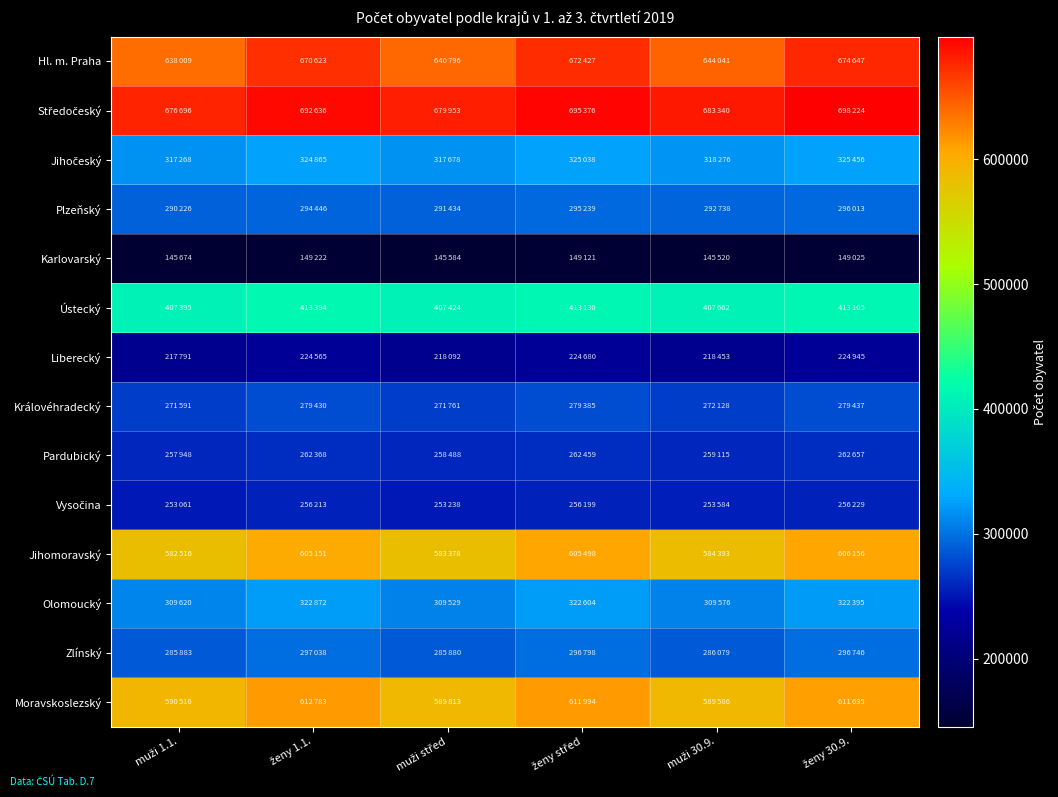

What is the maximum value shown in the chart?

698224